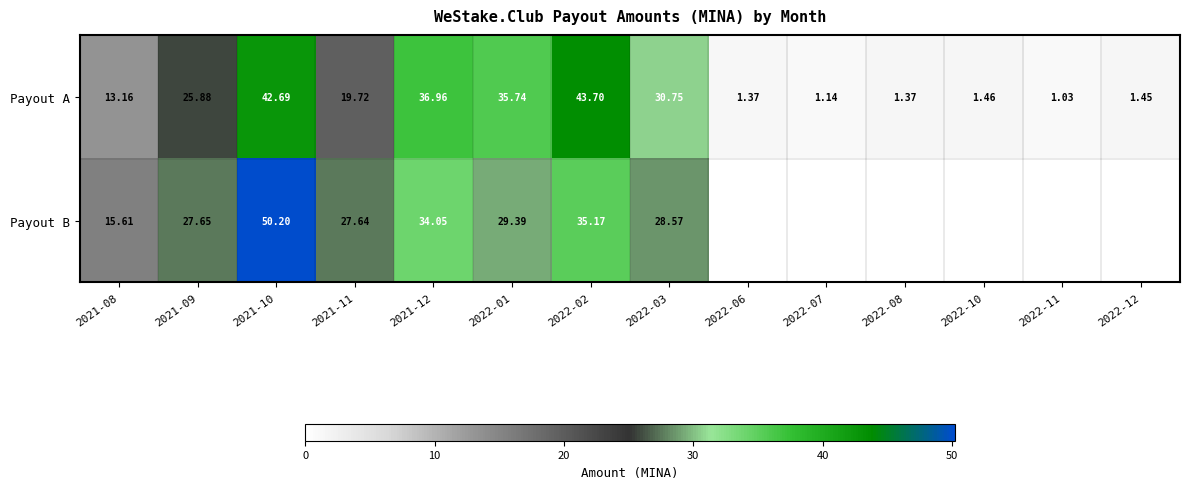

Which has a higher value, 2021-12 or 2021-09?

2021-12